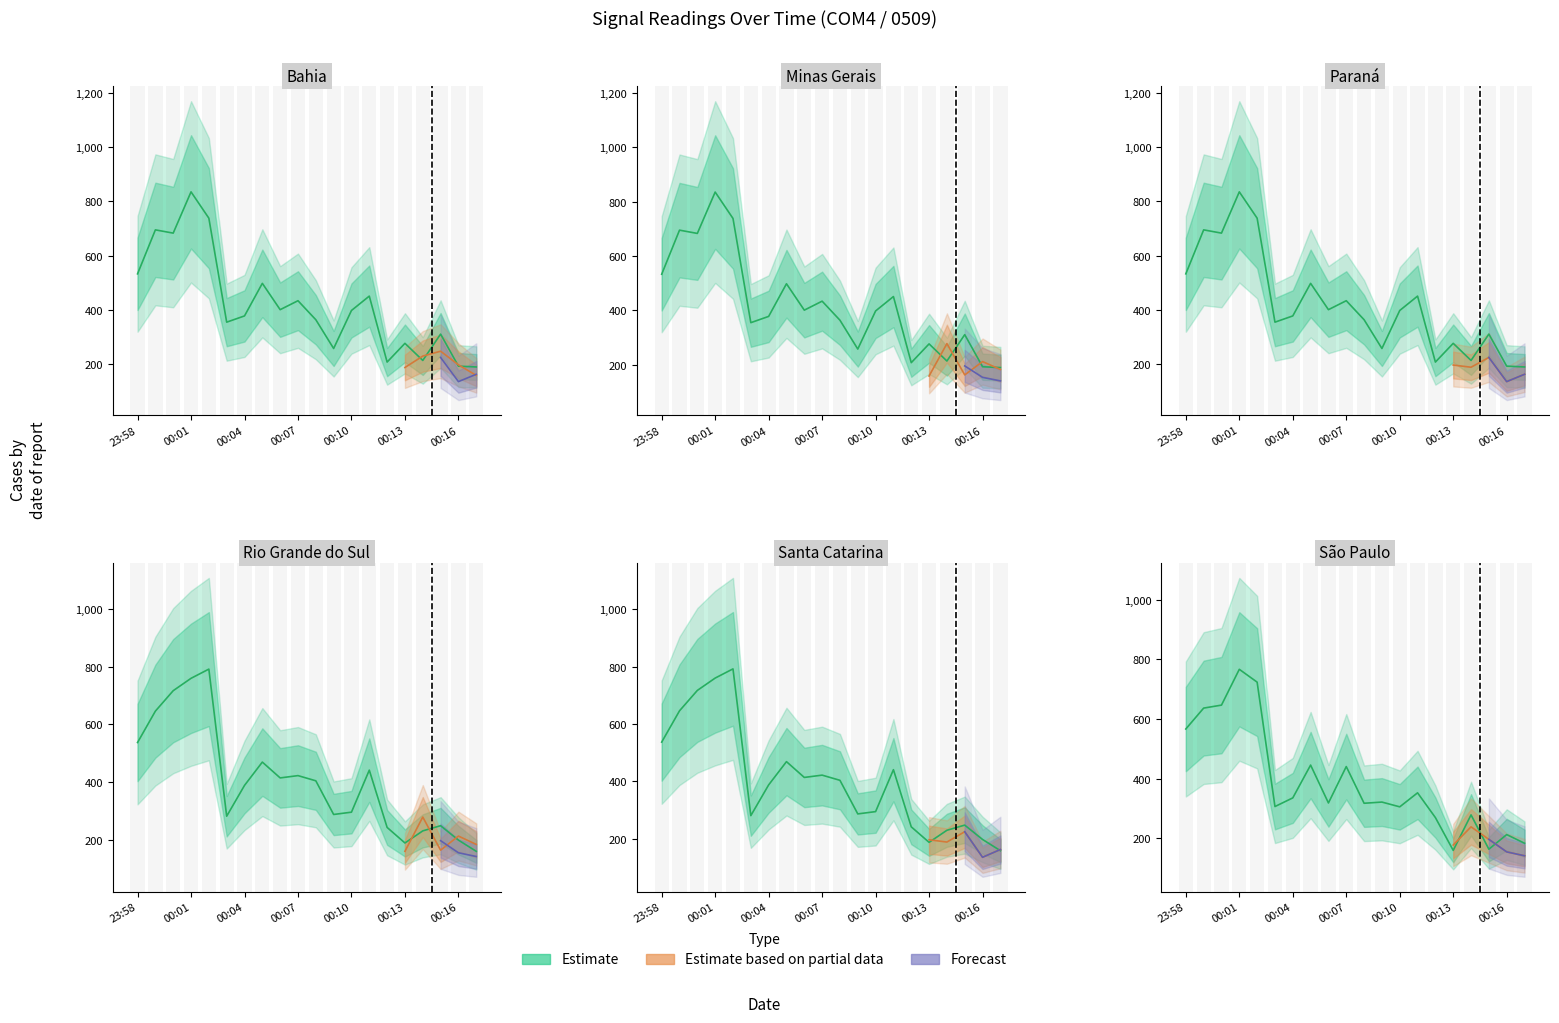

Does the chart display data point markers on the line(s)?

No